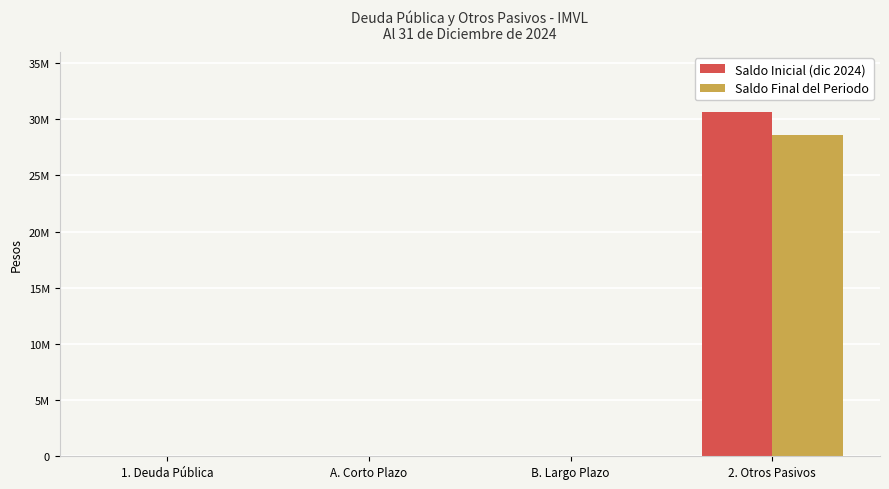

Does the chart contain stacked bars?

No